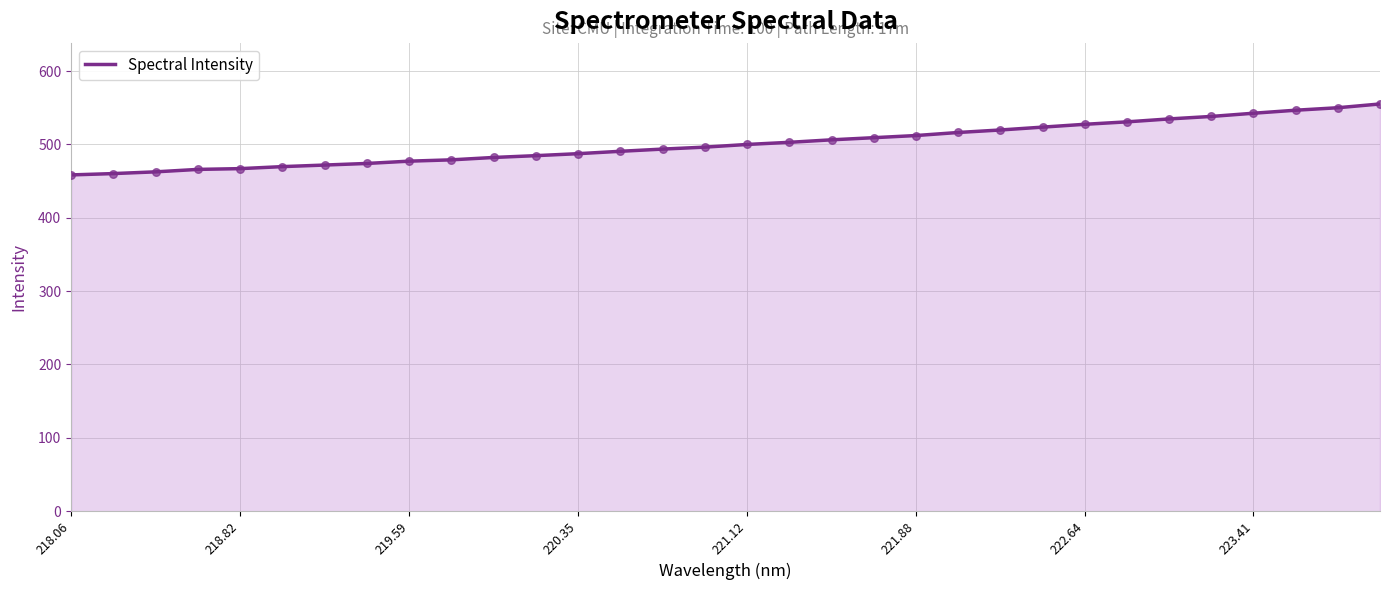

What is the smallest value displayed?

458.4